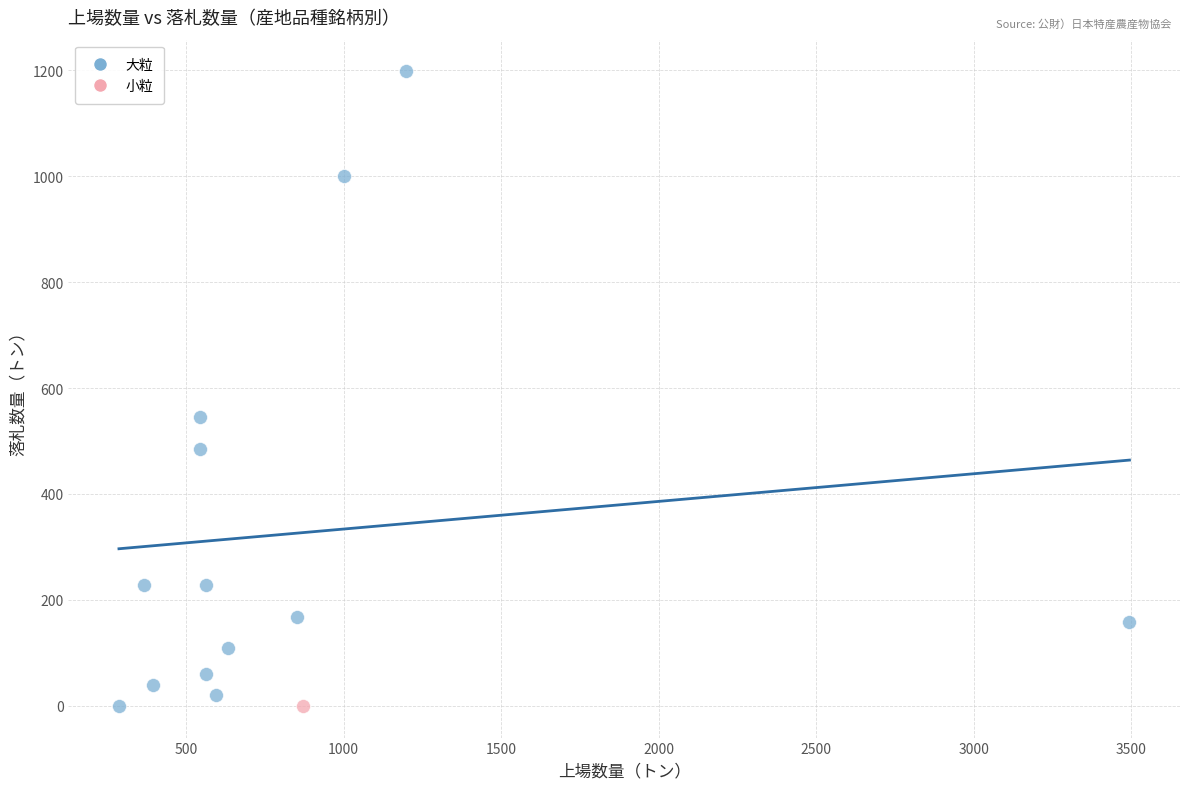

What are all the series names shown in the legend?

大粒, 小粒